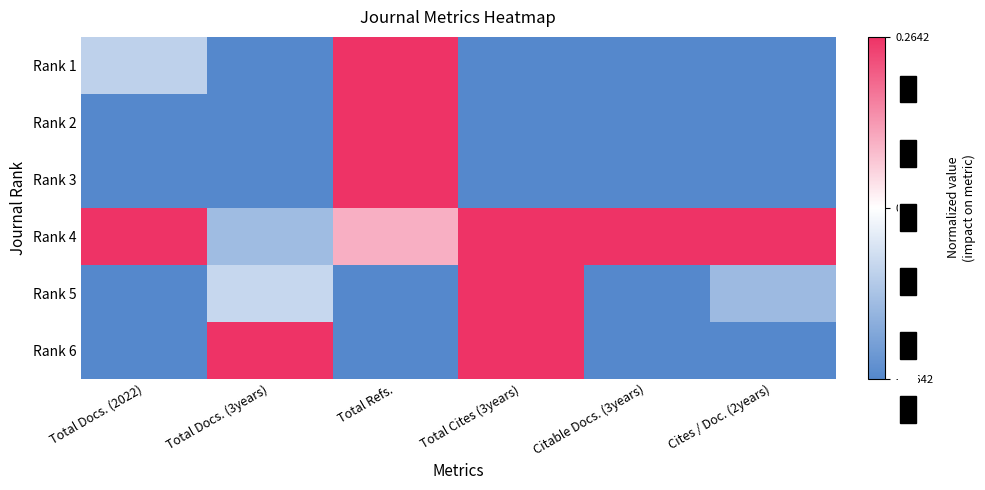

Reading left to right, extract all data points from this chart.

Rank 1: Total Docs. (2022)=-0.1	Total Docs. (3years)=-0.9	Total Refs.=1.0	Total Cites (3years)=-1.0	Citable Docs. (3years)=-0.9	Cites / Doc. (2years)=-1.0
Rank 2: Total Docs. (2022)=-0.3	Total Docs. (3years)=-0.9	Total Refs.=0.6	Total Cites (3years)=-1.0	Citable Docs. (3years)=-0.8	Cites / Doc. (2years)=-1.0
Rank 3: Total Docs. (2022)=-0.6	Total Docs. (3years)=-1.0	Total Refs.=0.3	Total Cites (3years)=-1.0	Citable Docs. (3years)=-0.9	Cites / Doc. (2years)=-1.0
Rank 4: Total Docs. (2022)=1.0	Total Docs. (3years)=-0.1	Total Refs.=0.1	Total Cites (3years)=0.7	Citable Docs. (3years)=1.0	Cites / Doc. (2years)=1.0
Rank 5: Total Docs. (2022)=-0.6	Total Docs. (3years)=-0.1	Total Refs.=-0.5	Total Cites (3years)=1.0	Citable Docs. (3years)=-0.4	Cites / Doc. (2years)=-0.2
Rank 6: Total Docs. (2022)=-1.0	Total Docs. (3years)=1.0	Total Refs.=-1.0	Total Cites (3years)=0.9	Citable Docs. (3years)=-1.0	Cites / Doc. (2years)=-1.0